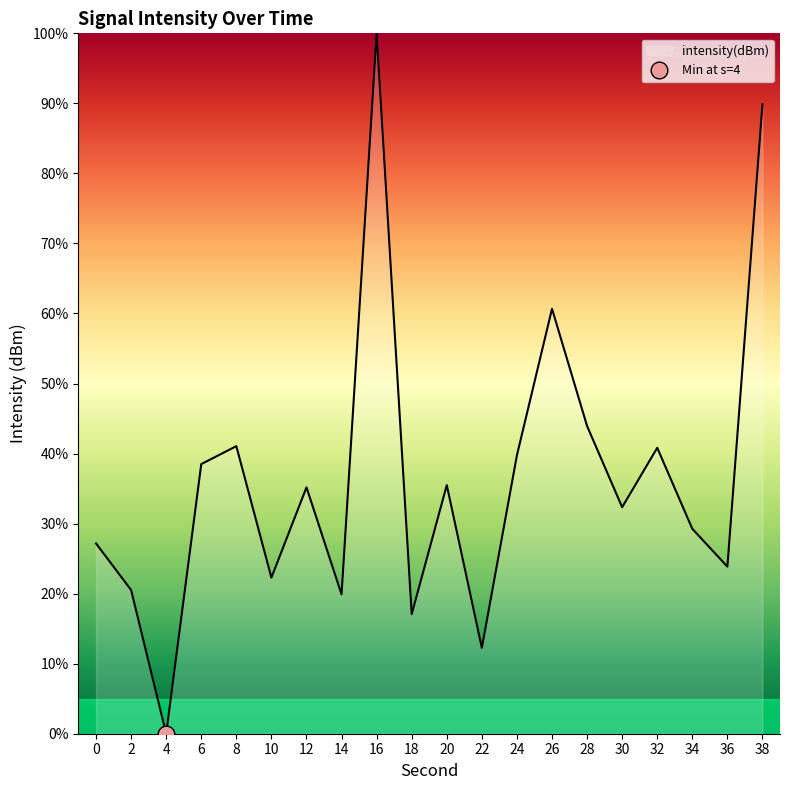

The chart shows a value of 20.5 at 2. True or false?

True